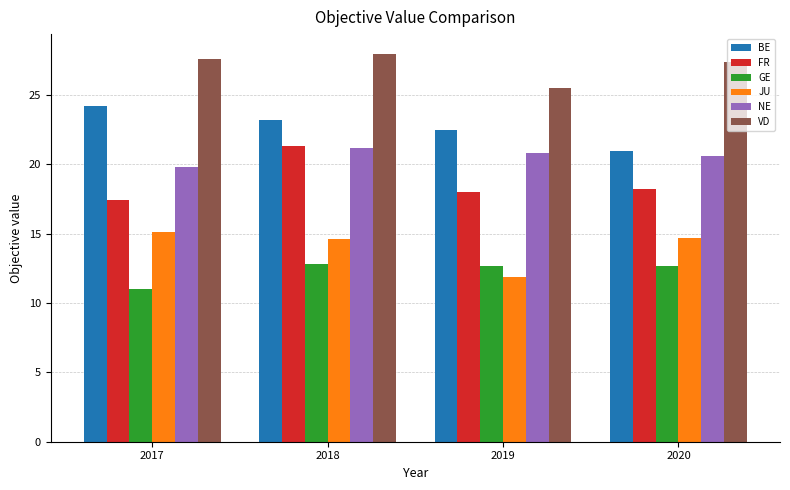

Which category has the highest value in the BE series?

2017